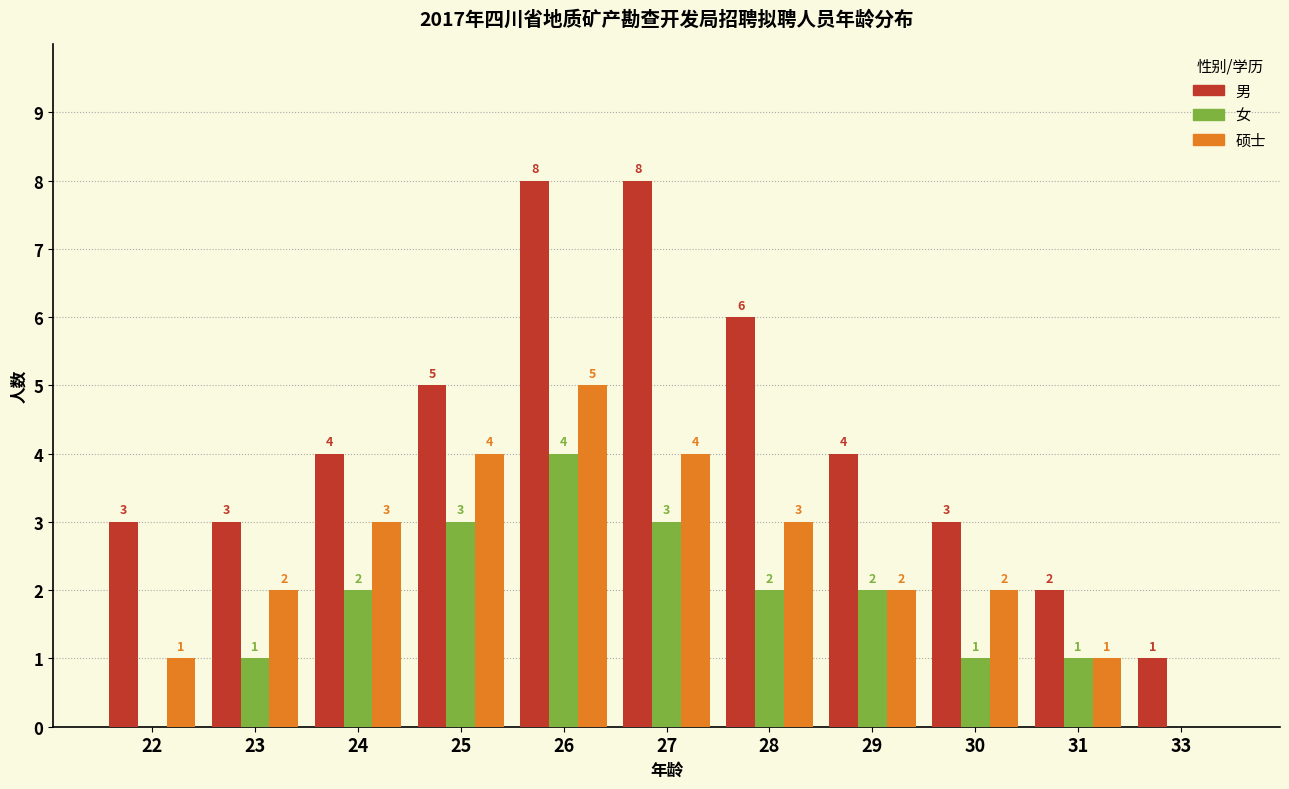

What is the greatest value displayed?

8